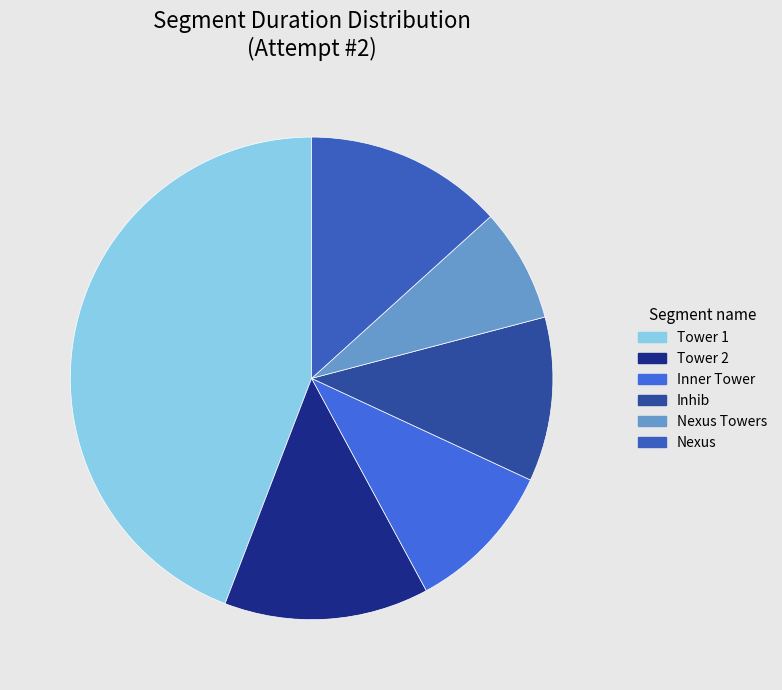

Is Inhib the majority of the pie?

No